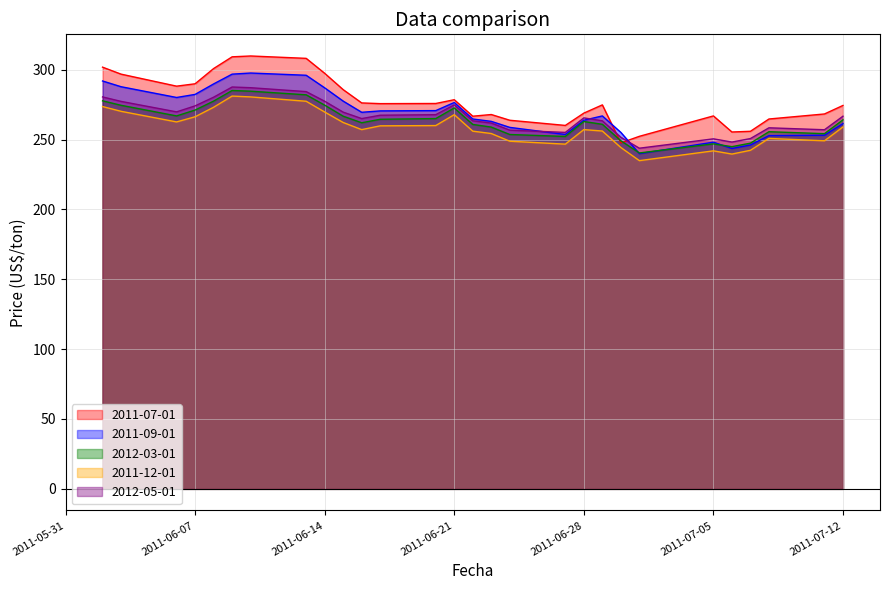

Reading left to right, list all the values displayed in this chart.

2011-07-01: 2011-06-02=301.8	2011-06-03=296.8	2011-06-06=288.2	2011-06-07=289.9	2011-06-08=300.8	2011-06-09=309.2	2011-06-10=309.8	2011-06-13=308.1	2011-06-14=297.4	2011-06-15=285.7	2011-06-16=276.2	2011-06-17=275.7	2011-06-20=275.8	2011-06-21=278.5	2011-06-22=266.7	2011-06-23=267.9	2011-06-24=263.8	2011-06-27=260.1	2011-06-28=268.9	2011-06-29=274.8	2011-06-30=247.6	2011-07-01=252.3	2011-07-05=266.9	2011-07-06=255.4	2011-07-07=255.9	2011-07-08=264.7	2011-07-11=268.3	2011-07-12=274.4
2011-09-01: 2011-06-02=291.9	2011-06-03=287.8	2011-06-06=280.1	2011-06-07=282.3	2011-06-08=289.8	2011-06-09=296.8	2011-06-10=297.6	2011-06-13=296.0	2011-06-14=287.0	2011-06-15=277.5	2011-06-16=269.5	2011-06-17=270.5	2011-06-20=270.7	2011-06-21=276.5	2011-06-22=264.7	2011-06-23=263.0	2011-06-24=258.7	2011-06-27=253.6	2011-06-28=263.8	2011-06-29=266.9	2011-06-30=255.1	2011-07-01=239.9	2011-07-05=248.1	2011-07-06=243.6	2011-07-07=246.1	2011-07-08=252.8	2011-07-11=253.1	2011-07-12=261.4
2012-03-01: 2011-06-02=277.7	2011-06-03=274.5	2011-06-06=266.9	2011-06-07=271.1	2011-06-08=277.5	2011-06-09=285.1	2011-06-10=284.6	2011-06-13=282.0	2011-06-14=274.6	2011-06-15=266.7	2011-06-16=262.0	2011-06-17=264.5	2011-06-20=265.0	2011-06-21=272.6	2011-06-22=260.8	2011-06-23=258.9	2011-06-24=253.6	2011-06-27=252.2	2011-06-28=262.9	2011-06-29=260.9	2011-06-30=249.1	2011-07-01=240.4	2011-07-05=246.9	2011-07-06=244.9	2011-07-07=247.4	2011-07-08=255.6	2011-07-11=254.2	2011-07-12=264.1
2011-12-01: 2011-06-02=273.6	2011-06-03=270.2	2011-06-06=262.6	2011-06-07=266.3	2011-06-08=273.1	2011-06-09=281.1	2011-06-10=280.5	2011-06-13=277.4	2011-06-14=269.7	2011-06-15=262.2	2011-06-16=257.1	2011-06-17=259.8	2011-06-20=260.0	2011-06-21=267.8	2011-06-22=256.0	2011-06-23=254.3	2011-06-24=248.8	2011-06-27=246.7	2011-06-28=257.1	2011-06-29=256.1	2011-06-30=244.3	2011-07-01=234.9	2011-07-05=241.9	2011-07-06=239.6	2011-07-07=242.3	2011-07-08=250.8	2011-07-11=249.1	2011-07-12=259.0
2012-05-01: 2011-06-02=280.5	2011-06-03=277.3	2011-06-06=269.8	2011-06-07=274.1	2011-06-08=280.3	2011-06-09=287.6	2011-06-10=287.1	2011-06-13=284.3	2011-06-14=277.4	2011-06-15=269.6	2011-06-16=265.0	2011-06-17=267.4	2011-06-20=267.8	2011-06-21=274.8	2011-06-22=263.4	2011-06-23=261.8	2011-06-24=256.7	2011-06-27=255.1	2011-06-28=265.5	2011-06-29=263.4	2011-06-30=251.6	2011-07-01=243.8	2011-07-05=250.5	2011-07-06=248.2	2011-07-07=250.7	2011-07-08=258.4	2011-07-11=257.0	2011-07-12=266.7